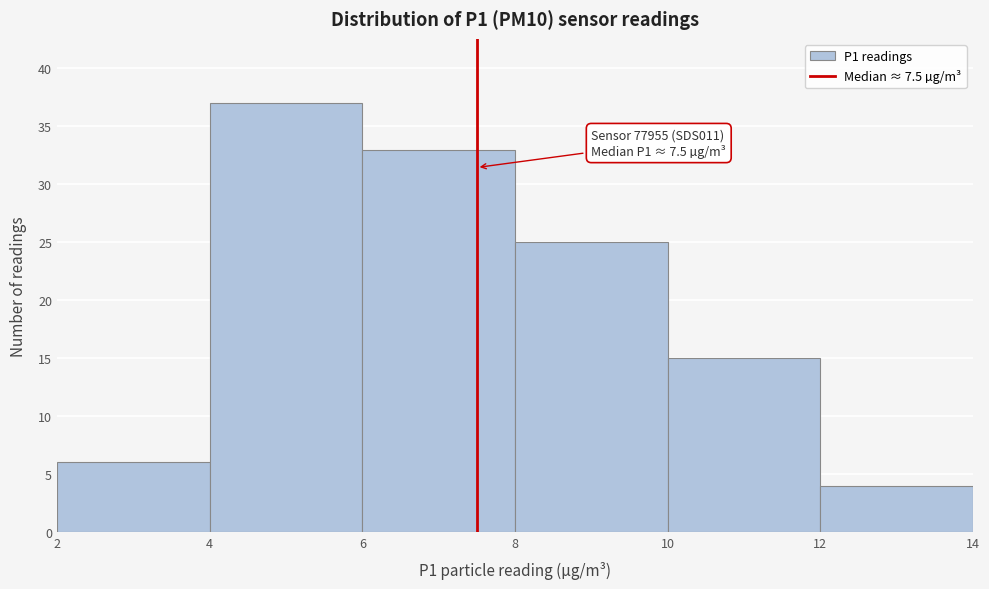

Which range on the x-axis has the tallest bar?

4 to 6